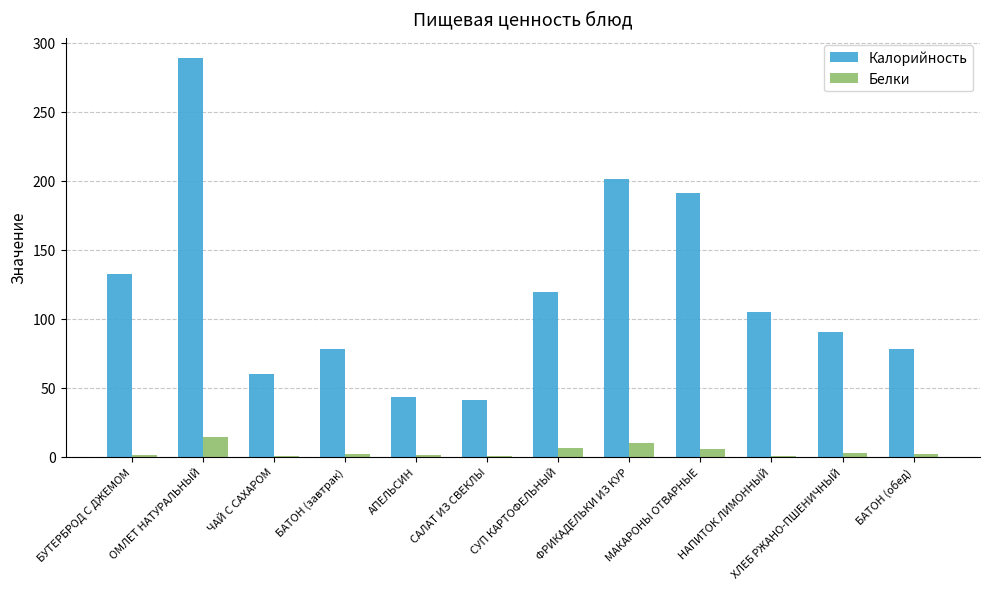

Between МАКАРОНЫ ОТВАРНЫЕ and ХЛЕБ РЖАНО-ПШЕНИЧНЫЙ, which series saw the biggest shift?

Калорийность